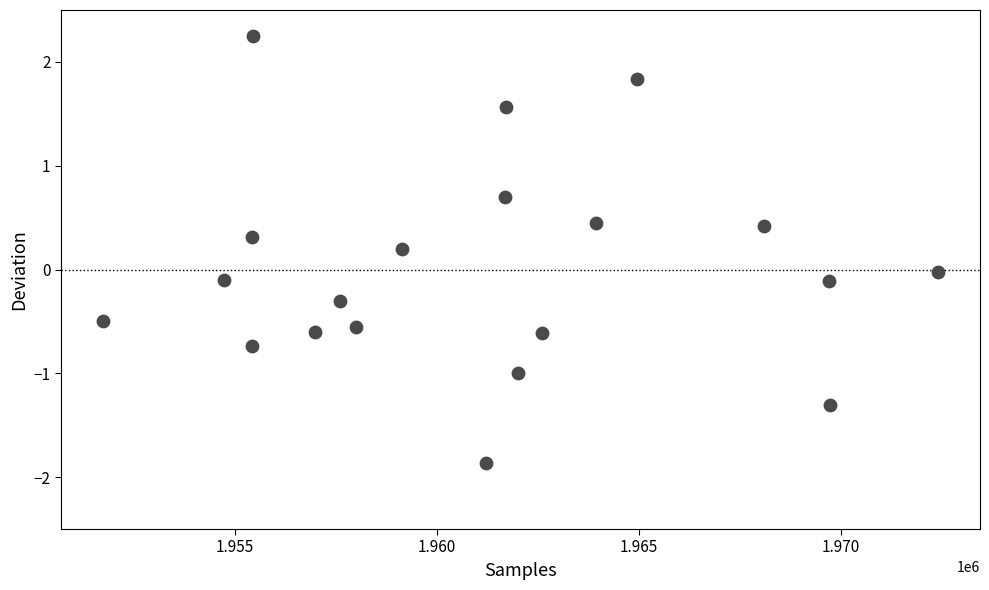

What is the range of Y values (max minus min)?

4.1